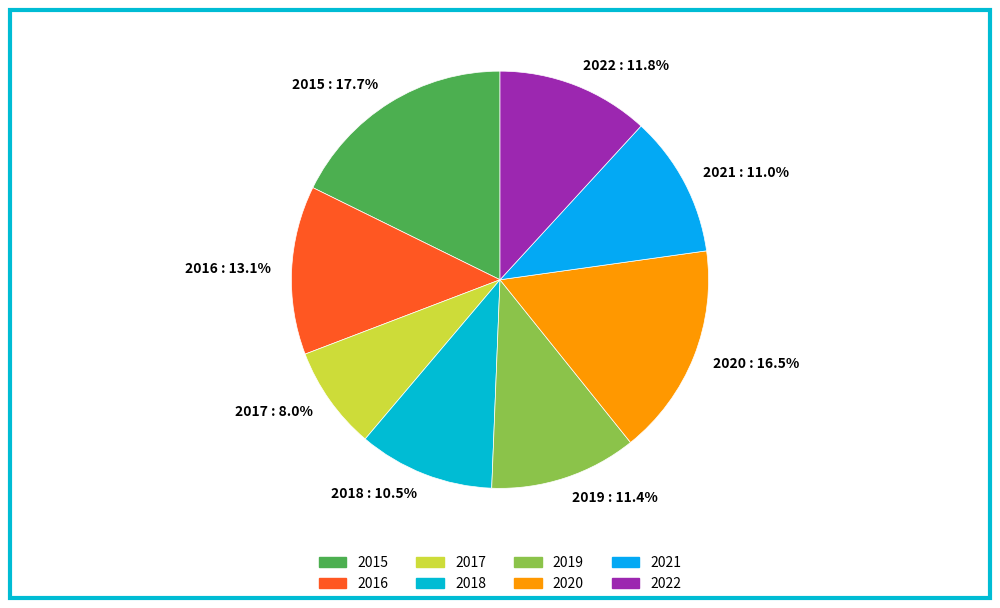

Which category has the biggest portion of the pie?

2015